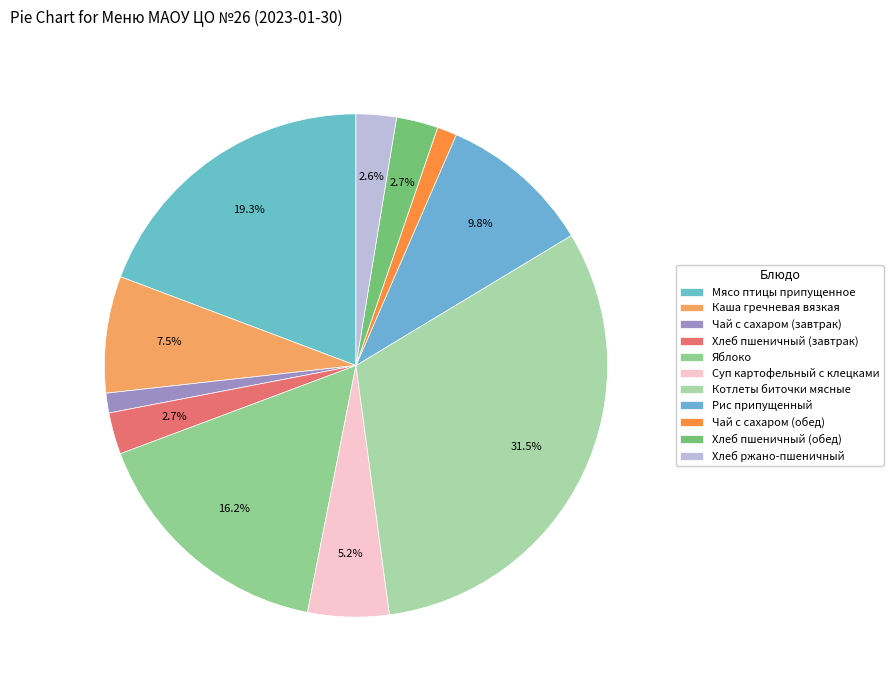

How many slices are in this pie chart?

11